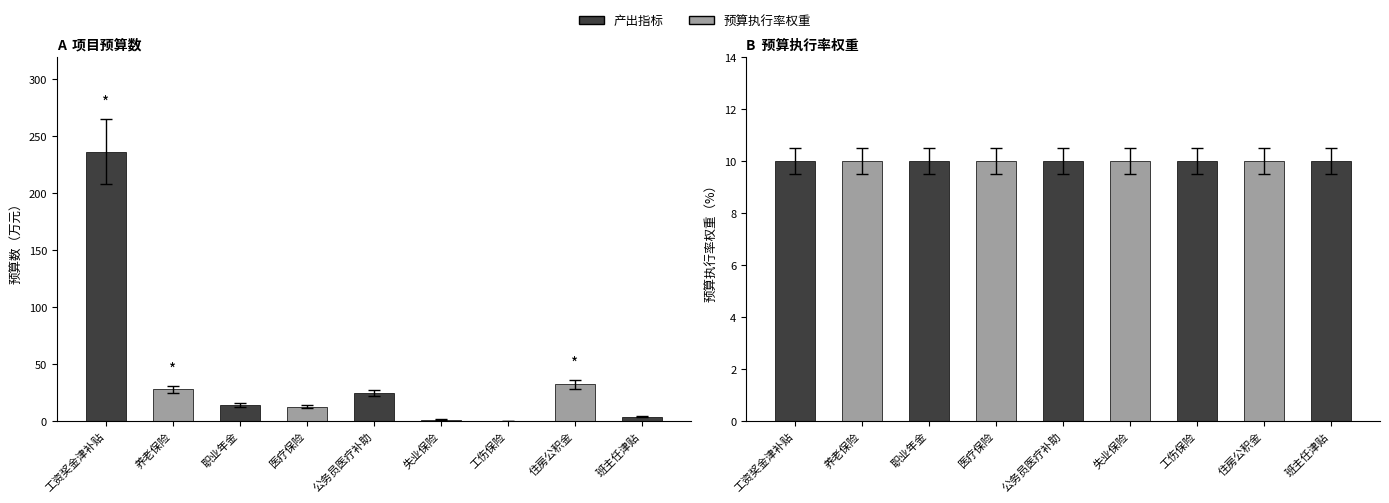

Which series changed the most between 工伤保险 and 班主任津贴?

产出指标